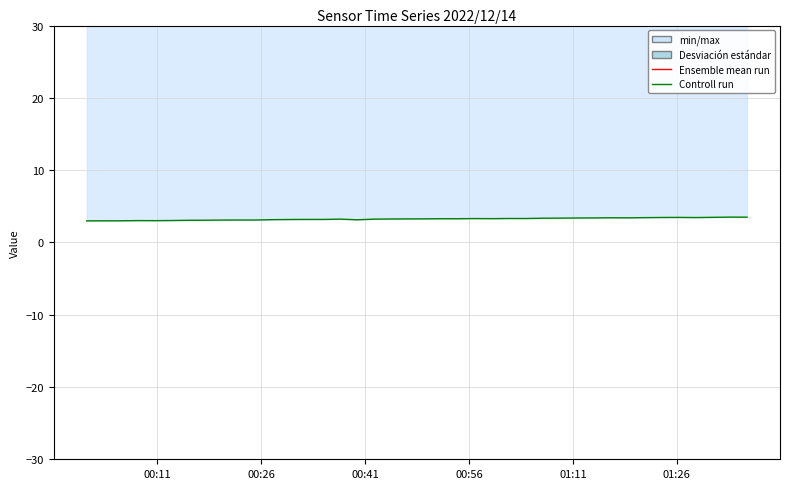

True or false: Ensemble mean run and Controll run cross at least once.

False